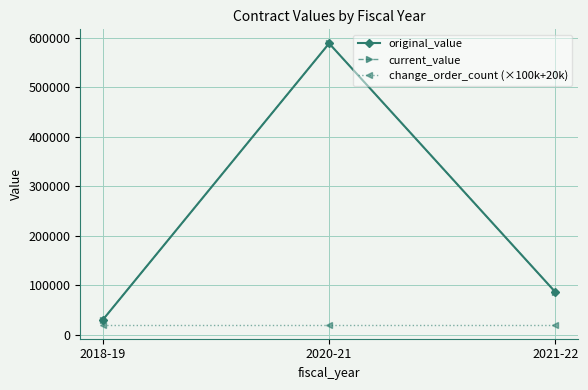

What is the total value across all series at 2021-22?

192000